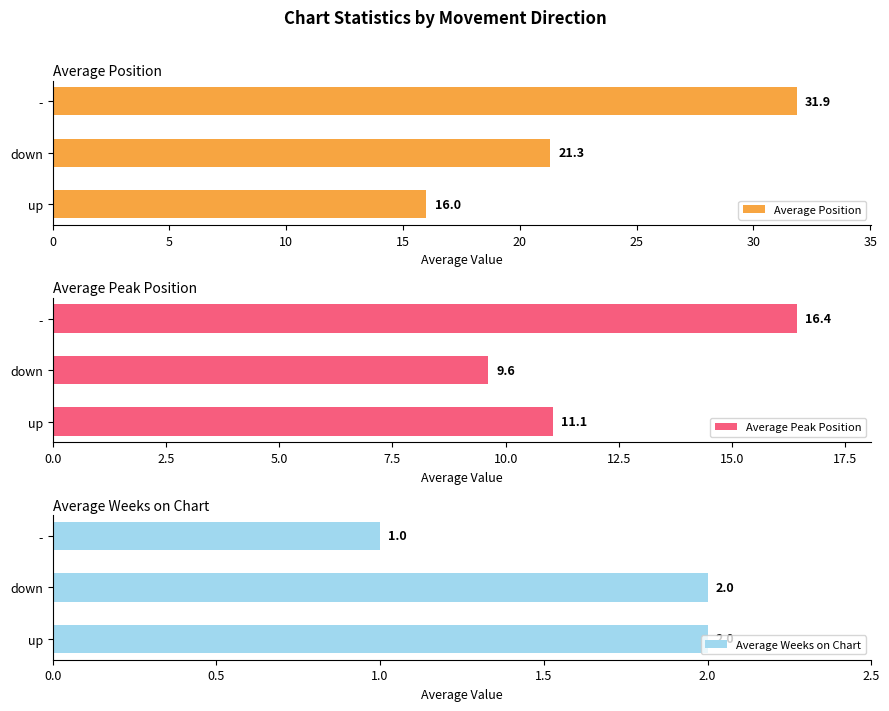

Which series has the widest spread of values?

Average Position